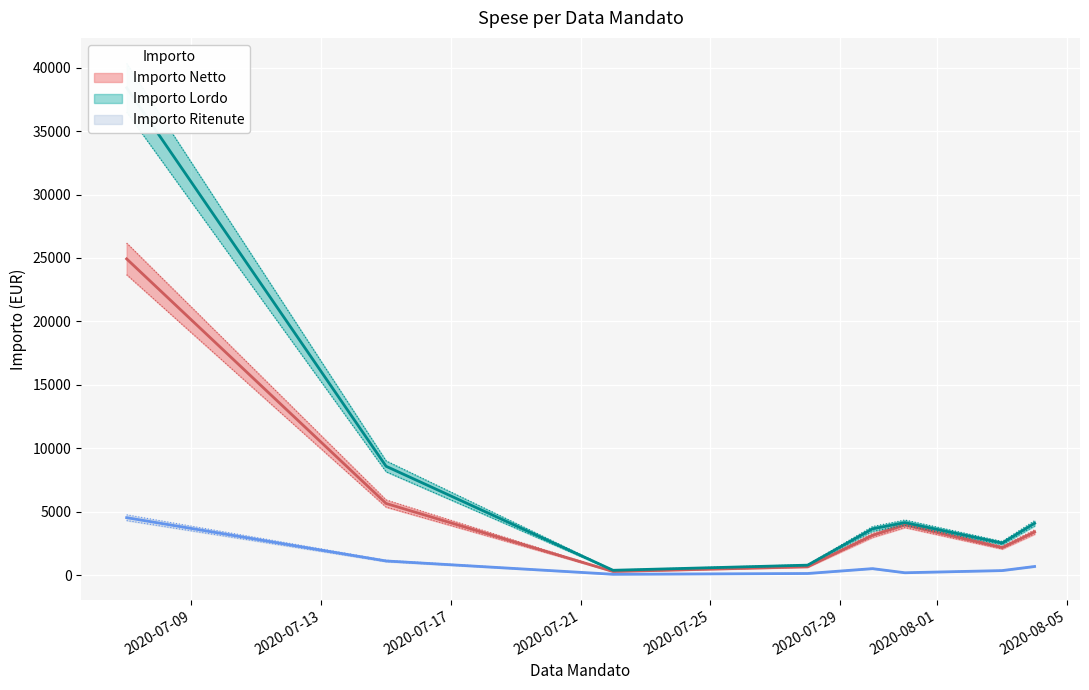

The Importo Ritenute series shows 217.1 at 2020-07-28. True or false?

False